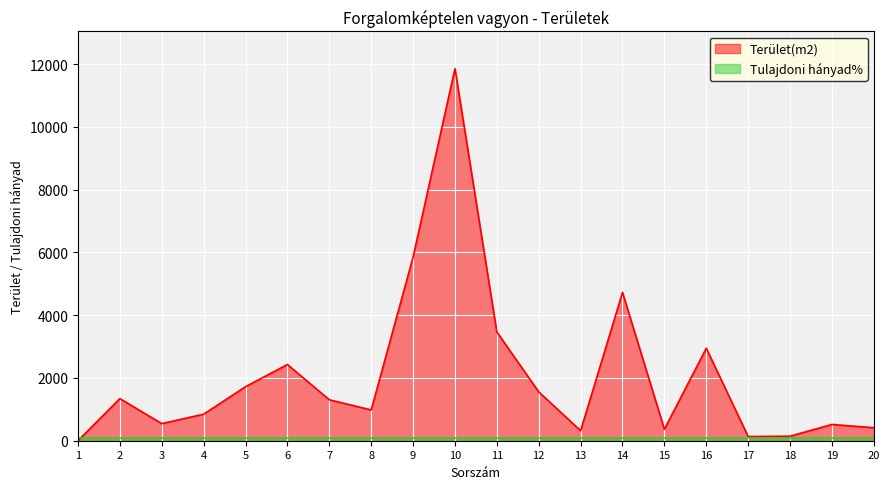

At which category does the data reach its first local valley?

3